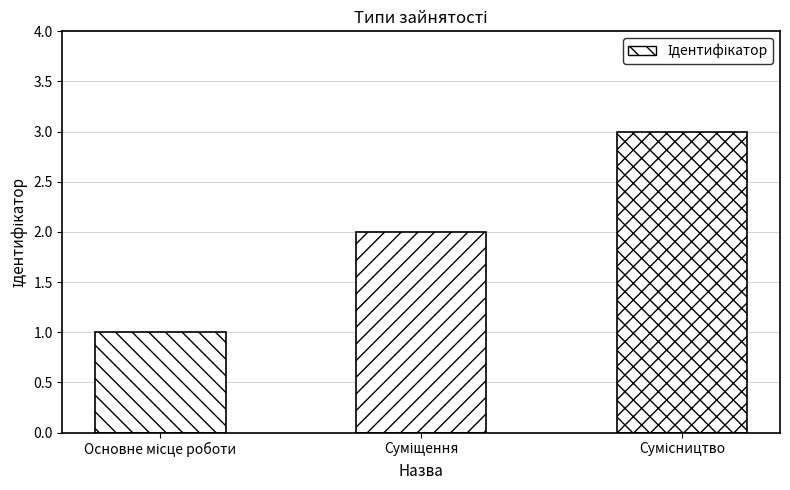

What is the sum of all values?

6